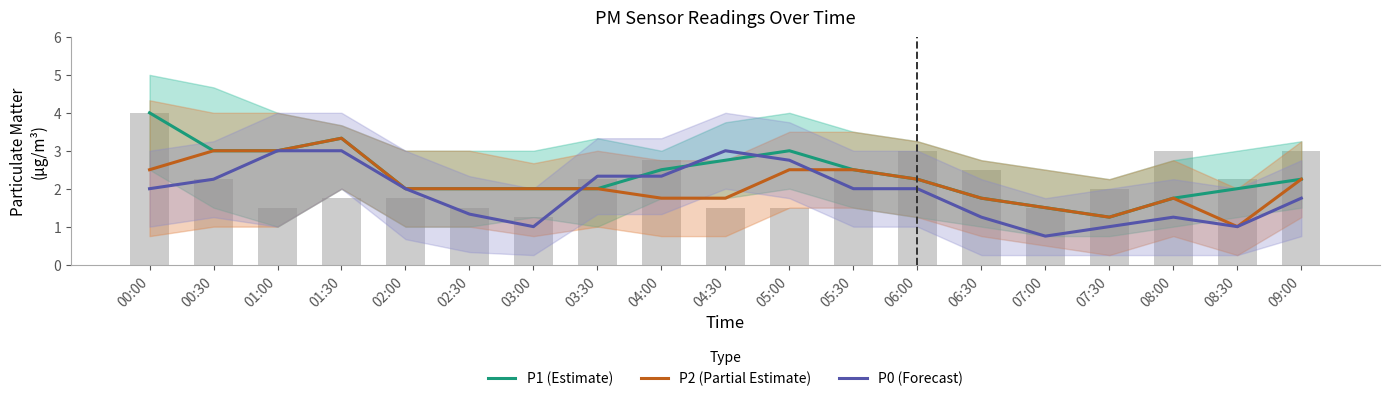

What position from the left is 01:30?

4